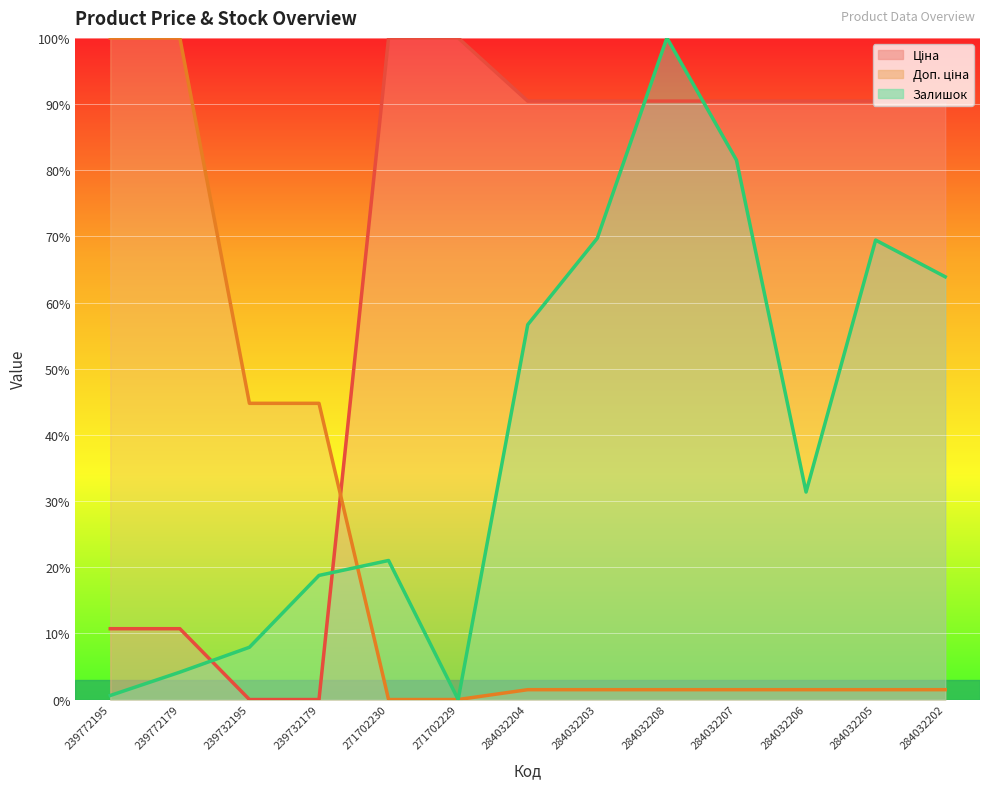

What are all the series names shown in the legend?

Ціна, Доп. ціна, Залишок